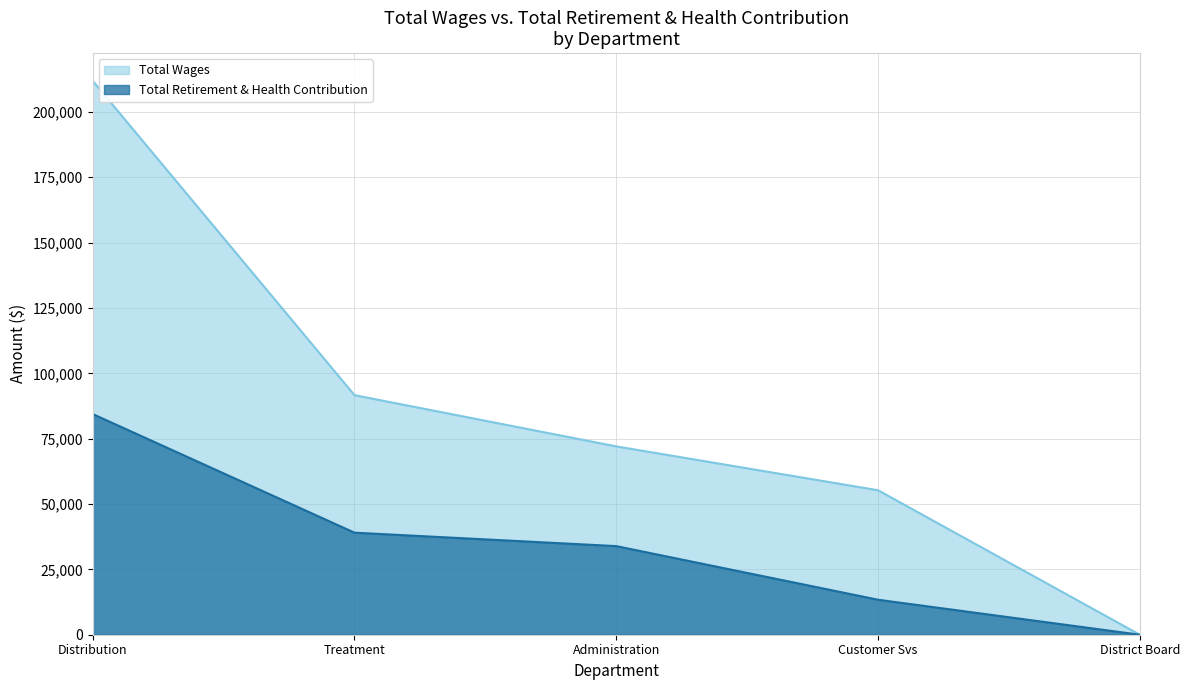

Does the chart display data point markers on the line(s)?

No